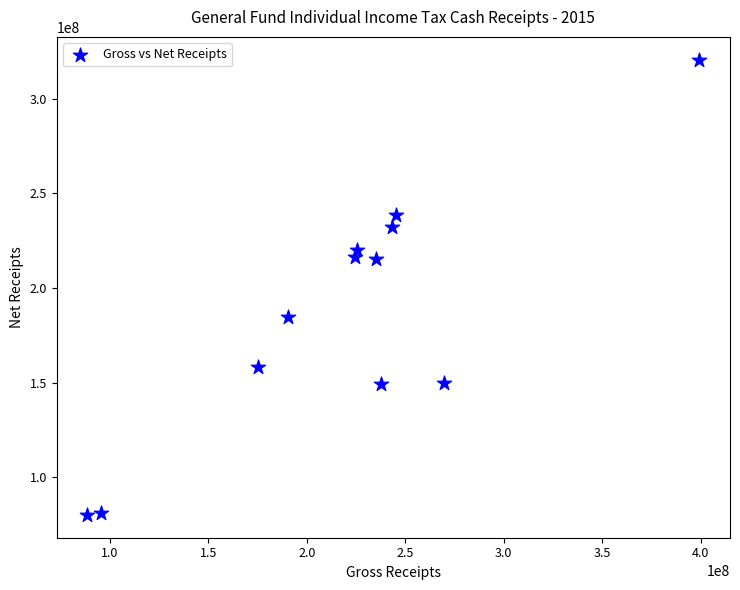

What is the average Y value?

187228611.9